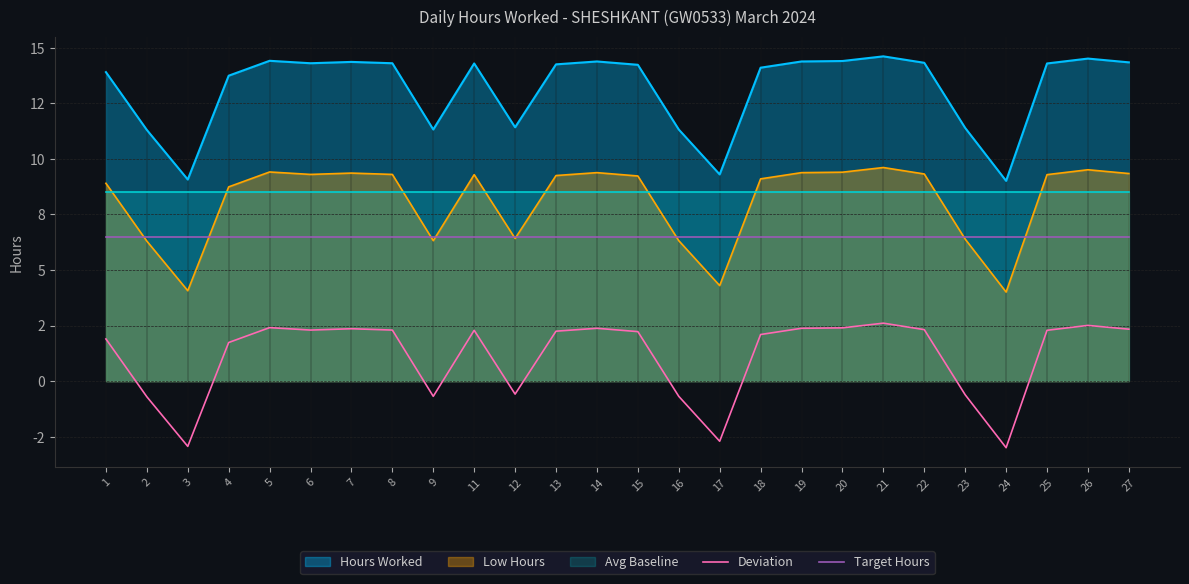

Is the value of Deviation at 25 greater than the value of Target Hours at 16?

No